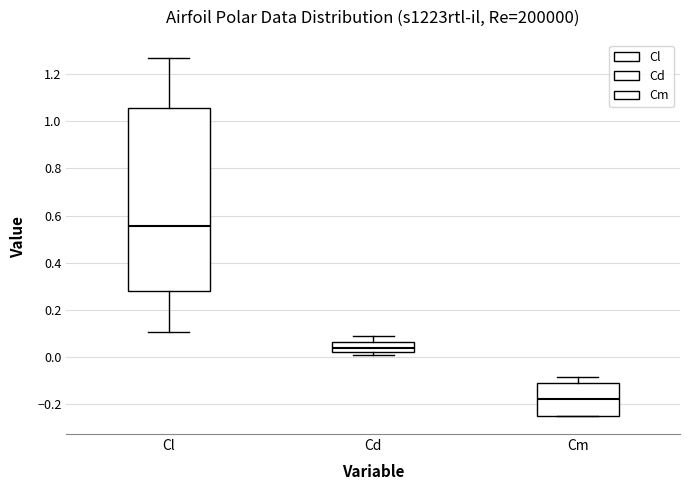

Reading left to right, read every box against the y-axis: the position of its median line, the range the box covers, and the ends of its whiskers. The values are not printed on the chart, so give them approximately, as read against the axis.

Cl: median 0.56, box 0.28 to 1.06, whiskers 0.10 to 1.26
Cd: median 0.04, box 0.02 to 0.06, whiskers 0.00 to 0.08
Cm: median -0.18, box -0.24 to -0.12, whiskers -0.26 to -0.08